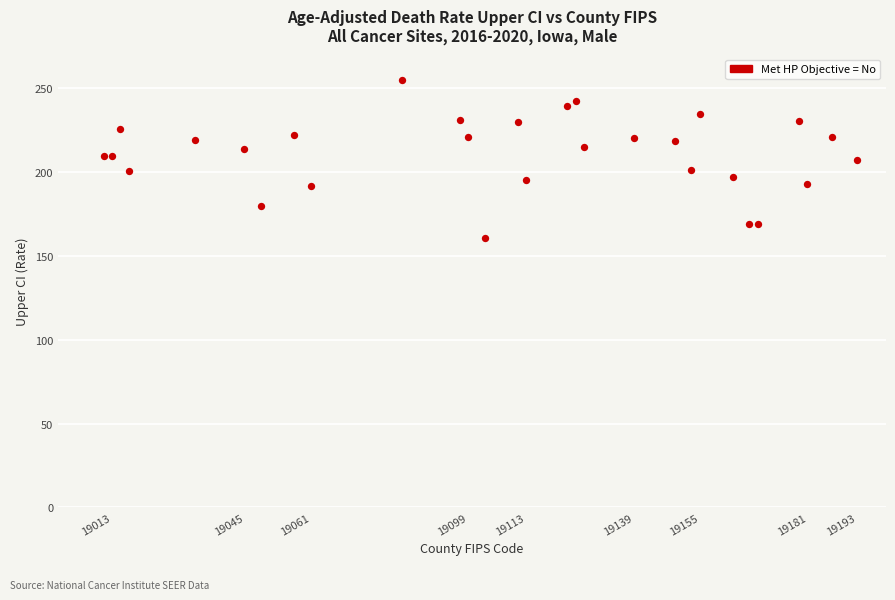

What is the range of X values (max minus min)?

182.0